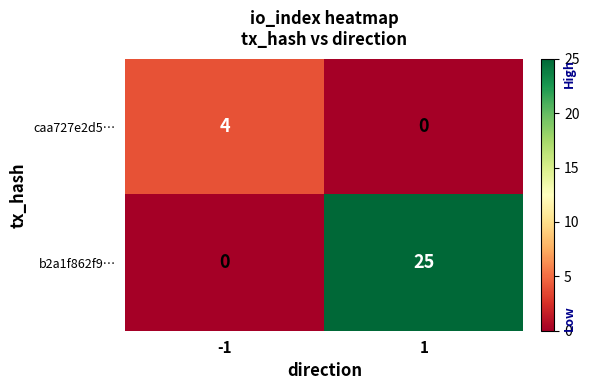

Which series has the largest total across all categories?

b2a1f862f9…